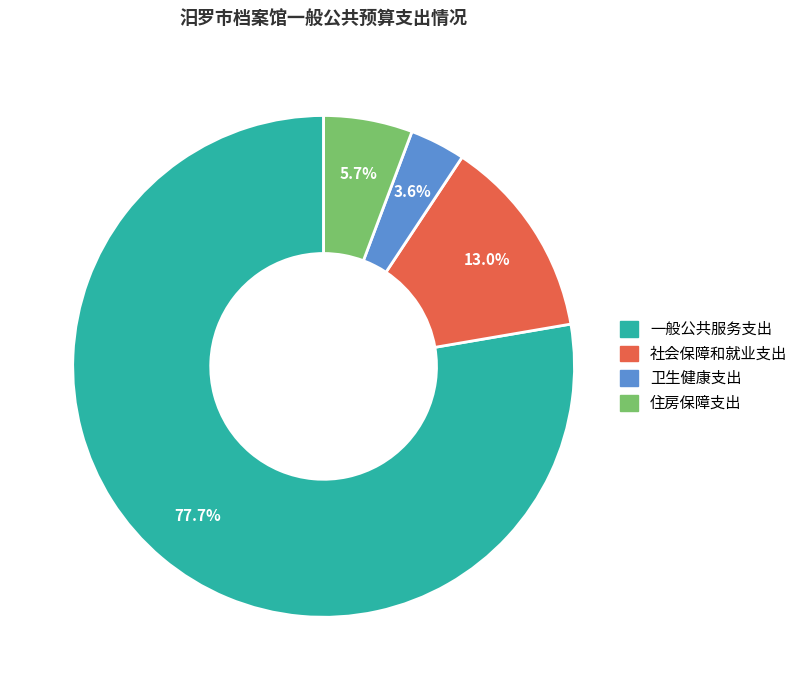

Approximately how many times larger is the value at 社会保障和就业支出 compared to 卫生健康支出?

3.6